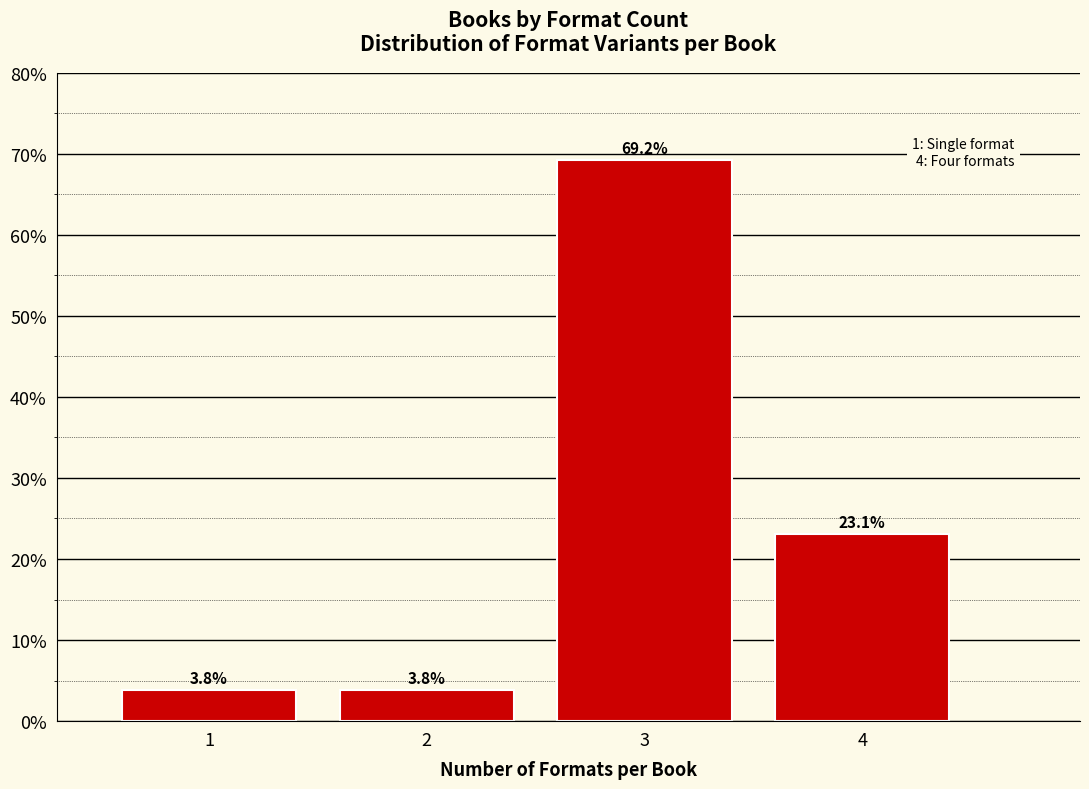

Reading left to right, extract all data points from this chart.

3.8	3.8	69.2	23.1